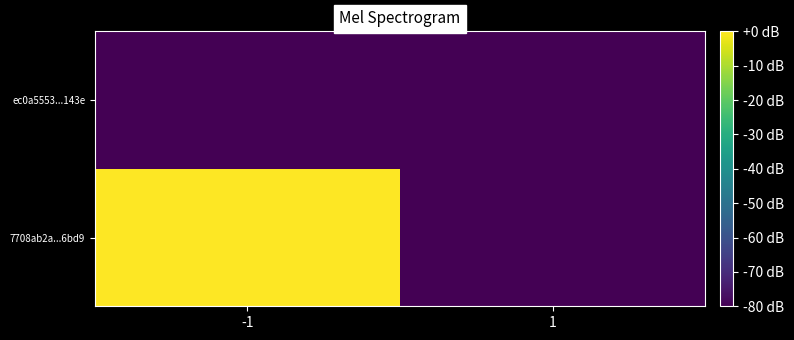

Reading right to left, transcribe all the data shown in this chart.

7708ab2a...6bd9: 1=-80	-1=0
ec0a5553...143e: 1=-80	-1=-80